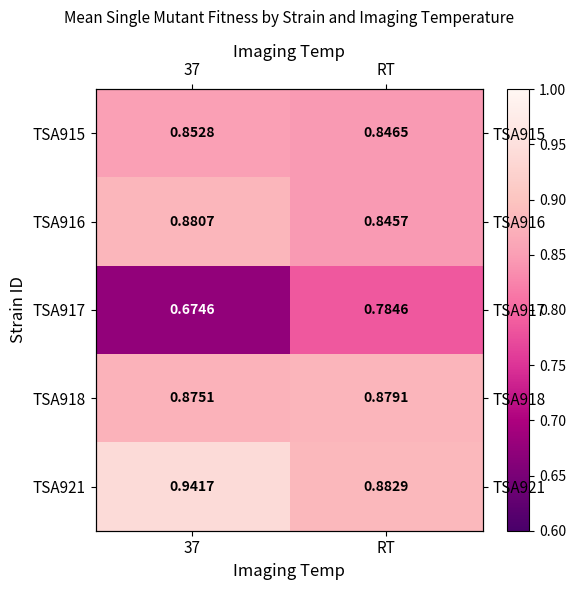

At how many categories does at least one series exceed 0?

2